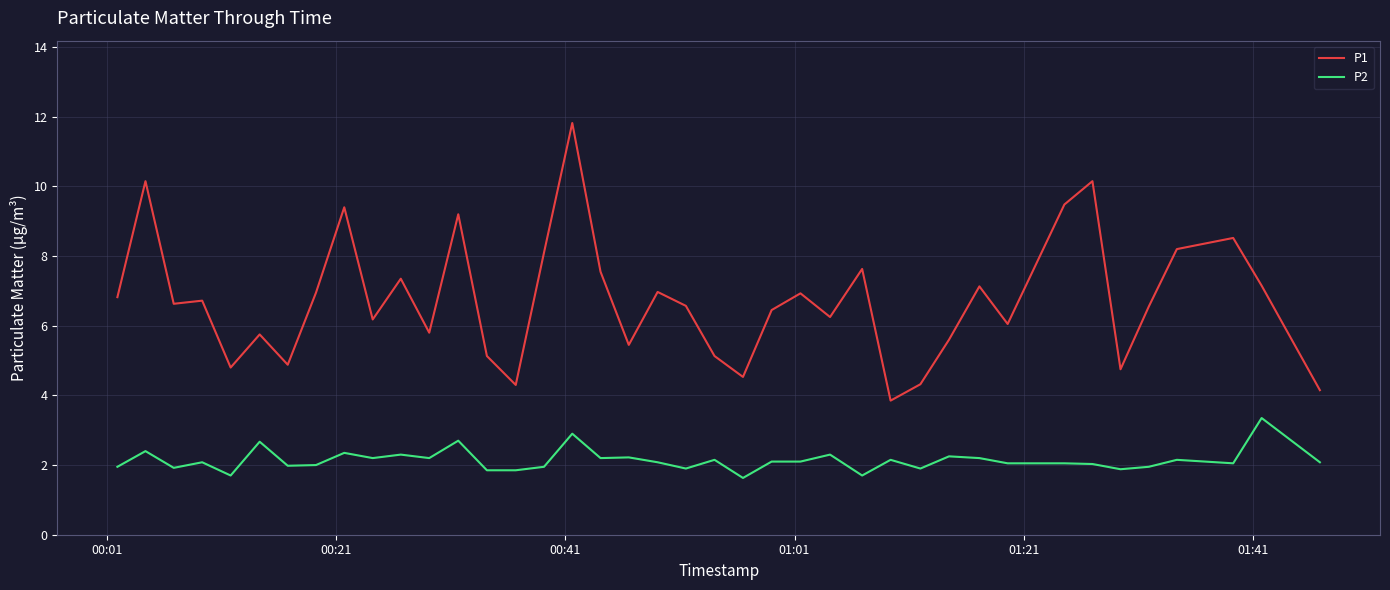

Which series has the largest total across all categories?

P1